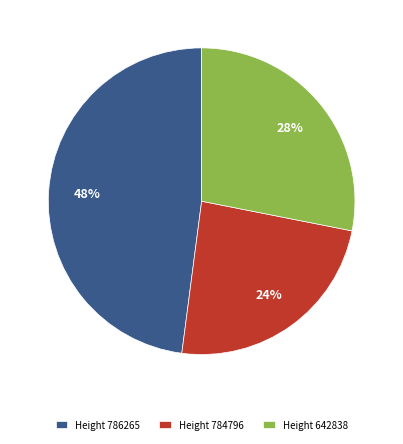

Count the number of slices in the pie.

3